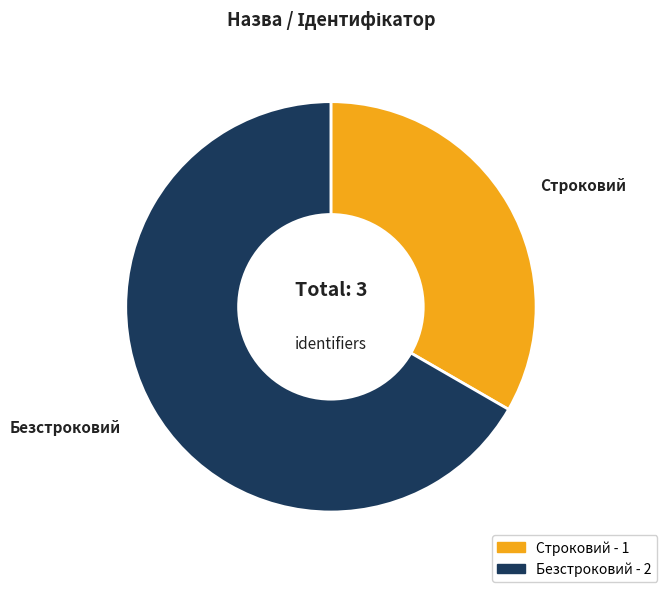

Rank the categories by value from highest to lowest.

Безстроковий, Строковий